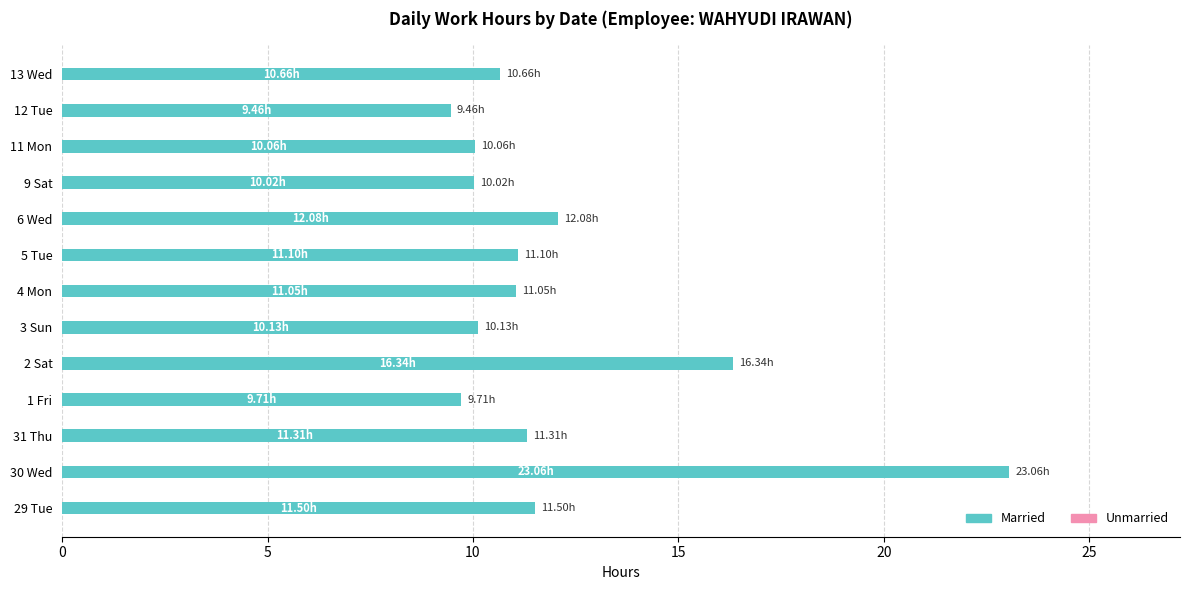

What is the ratio of the value at 6 Wed to the value at 4 Mon?

1.1